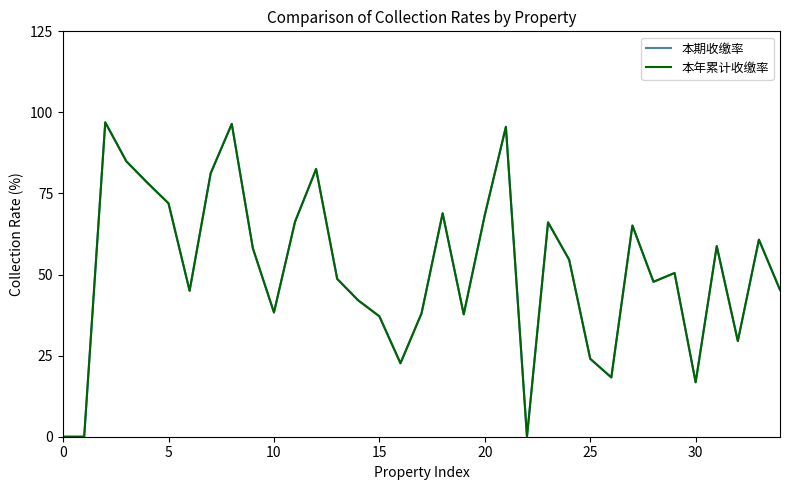

Does the chart have visible grid lines?

No